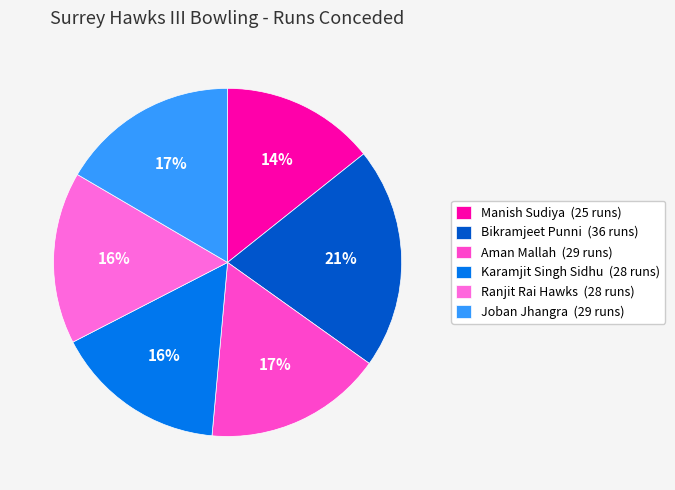

Is the sum of Karamjit Singh Sidhu and Joban Jhangra greater than half?

No